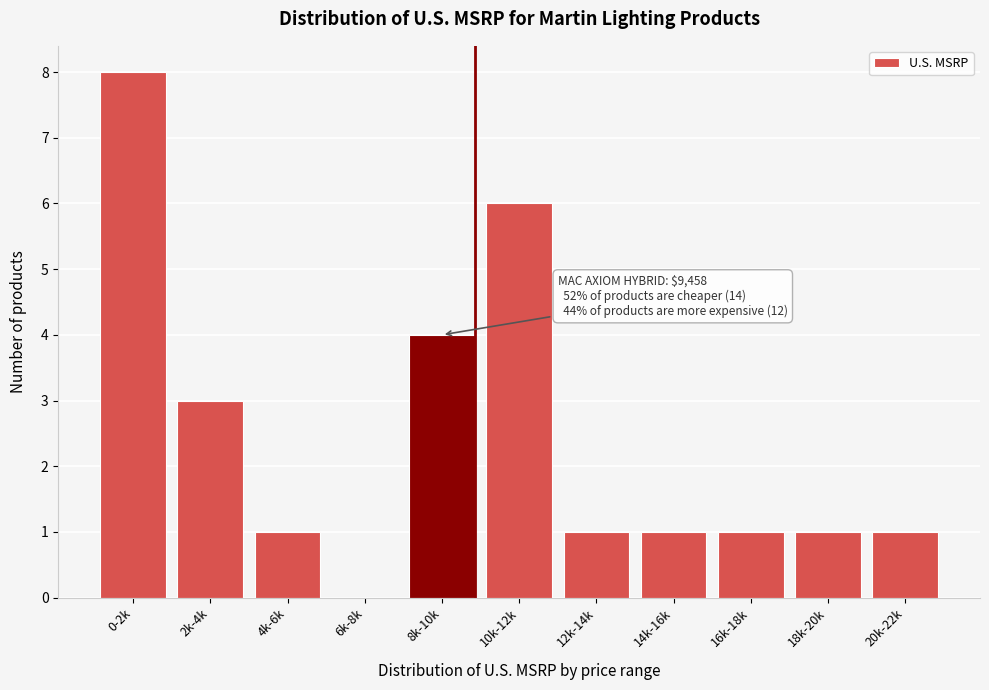

Reading left to right, extract all data points from this chart.

0-2k=8	2k-4k=3	4k-6k=1	6k-8k=0	8k-10k=4	10k-12k=6	12k-14k=1	14k-16k=1	16k-18k=1	18k-20k=1	20k-22k=1